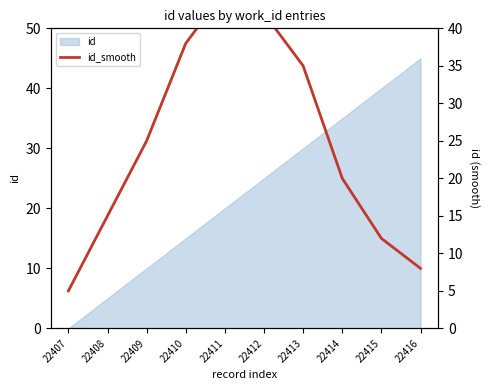

Reading left to right, list all the values displayed in this chart.

22407=5	22408=15	22409=25	22410=38	22411=45	22412=42	22413=35	22414=20	22415=12	22416=8